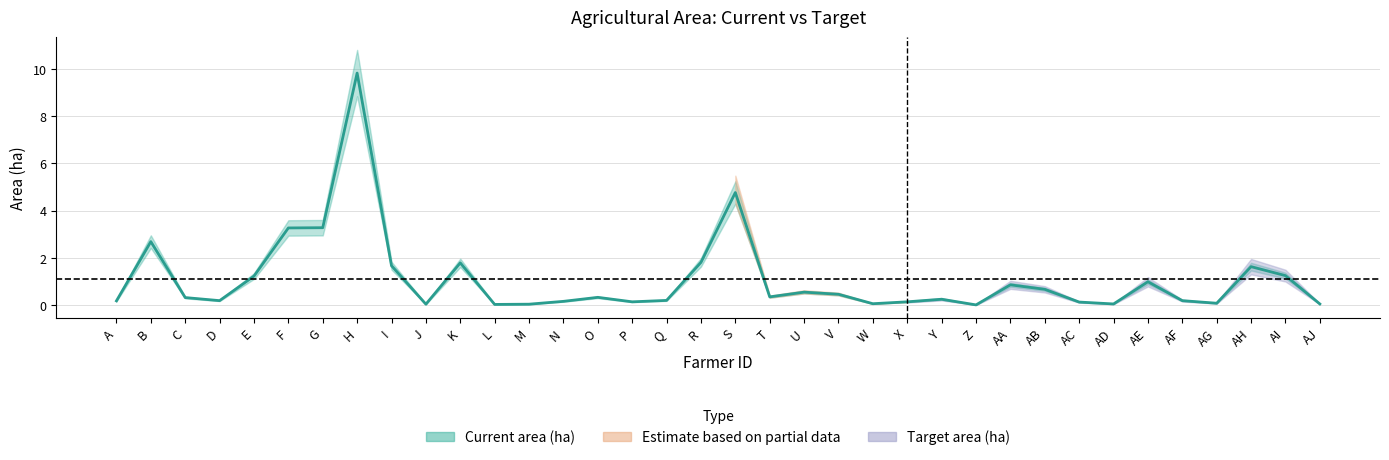

Reading left to right, transcribe all the data shown in this chart.

0.2	2.7	0.3	0.2	1.2	3.3	3.3	9.8	1.7	0.0	1.8	0.0	0.0	0.2	0.3	0.1	0.2	1.8	4.8	0.3	0.6	0.5	0.1	0.1	0.2	0.0	0.9	0.7	0.1	0.1	1.0	0.2	0.1	1.6	1.2	0.1